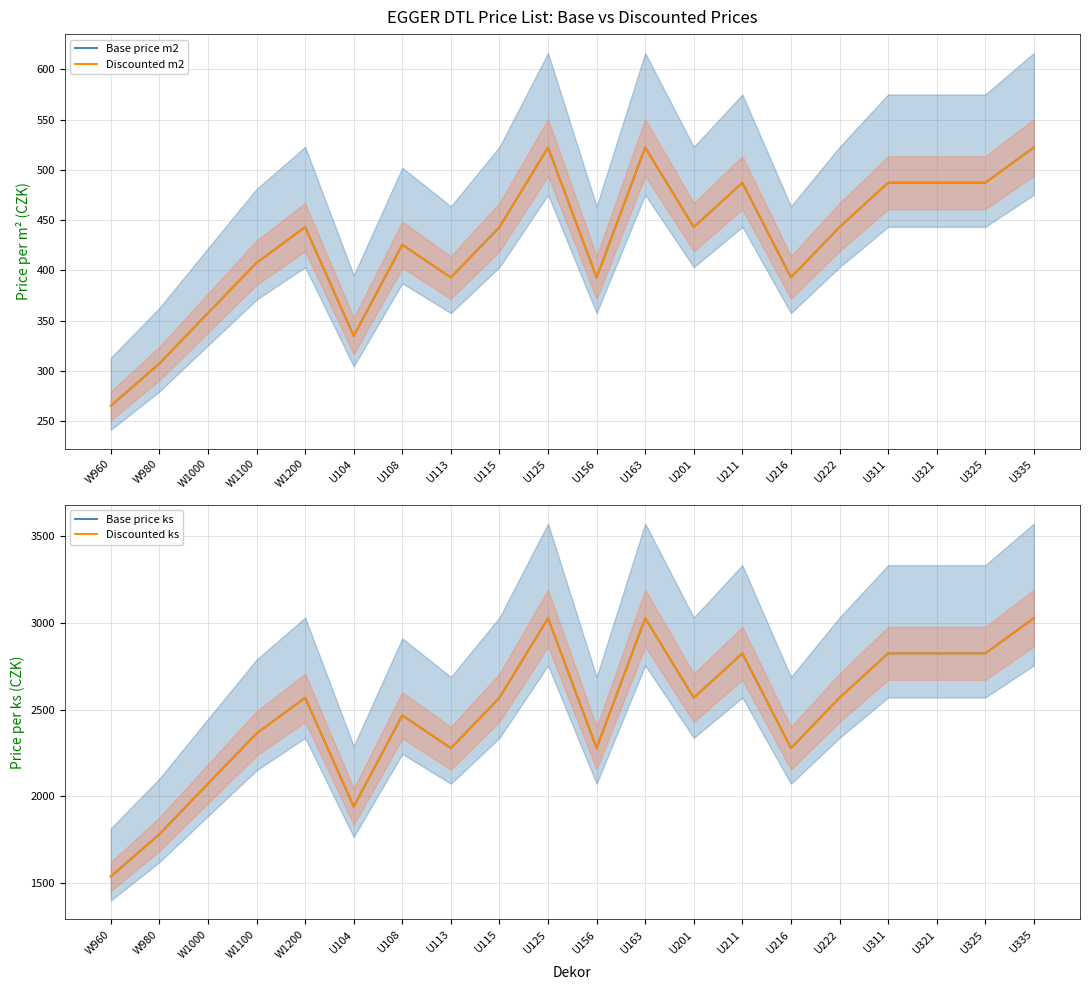

How many data points does each series have?

20